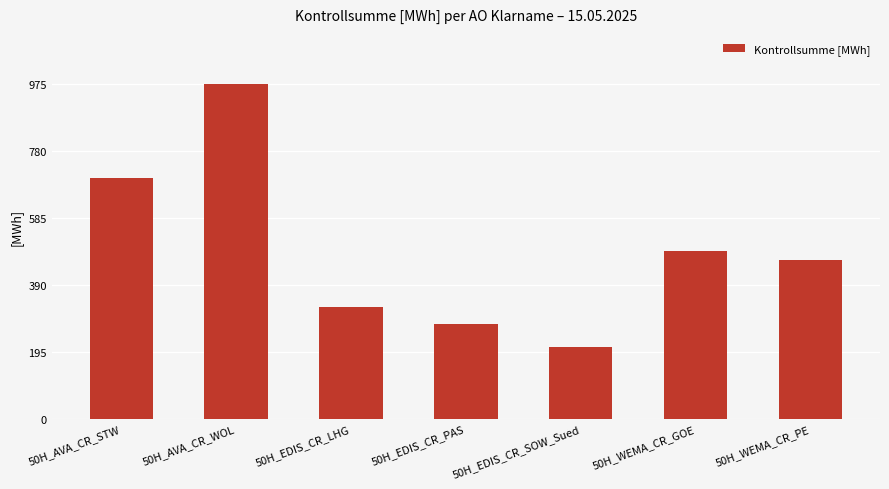

What is the value of the 6th bar from the left?

487.5